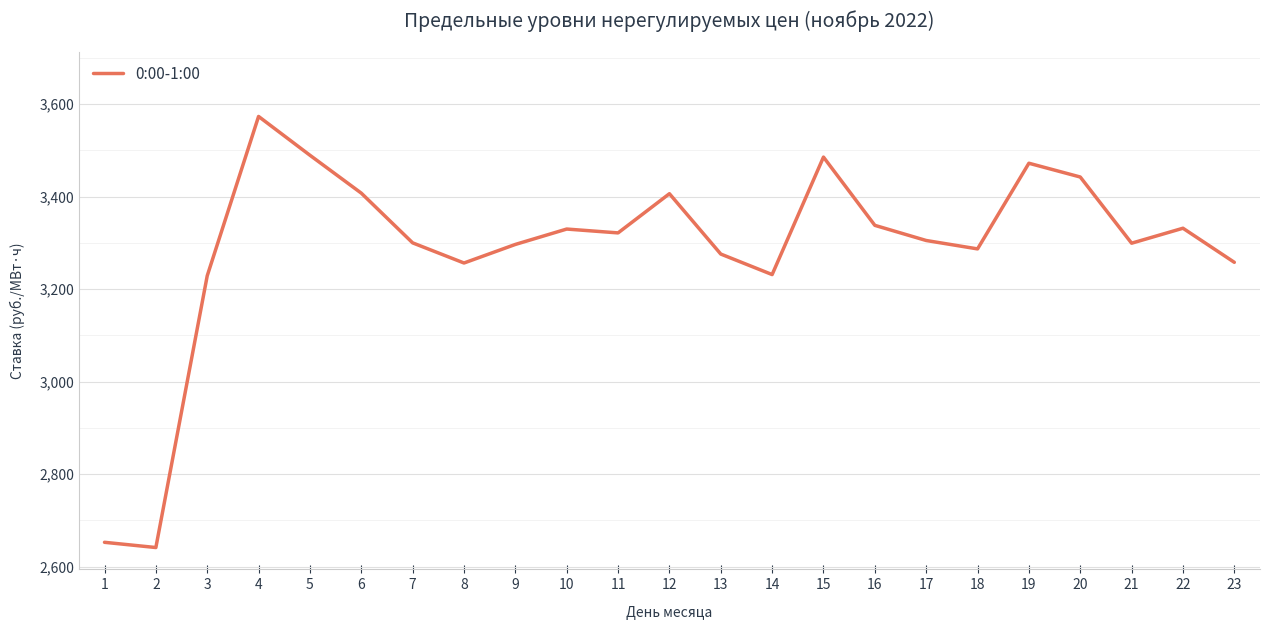

At which label does the data first exceed 3305?

4